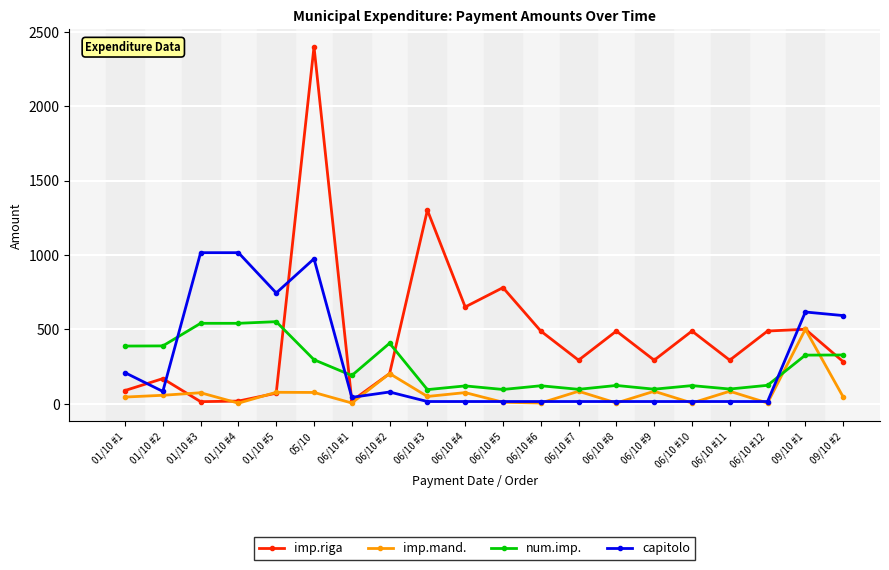

Between 01/10 #1 and 09/10 #2, which series saw the biggest shift?

capitolo